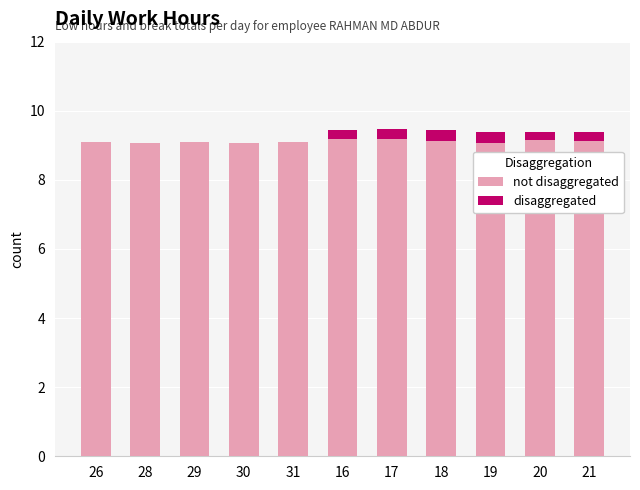

Does the chart contain stacked bars?

Yes